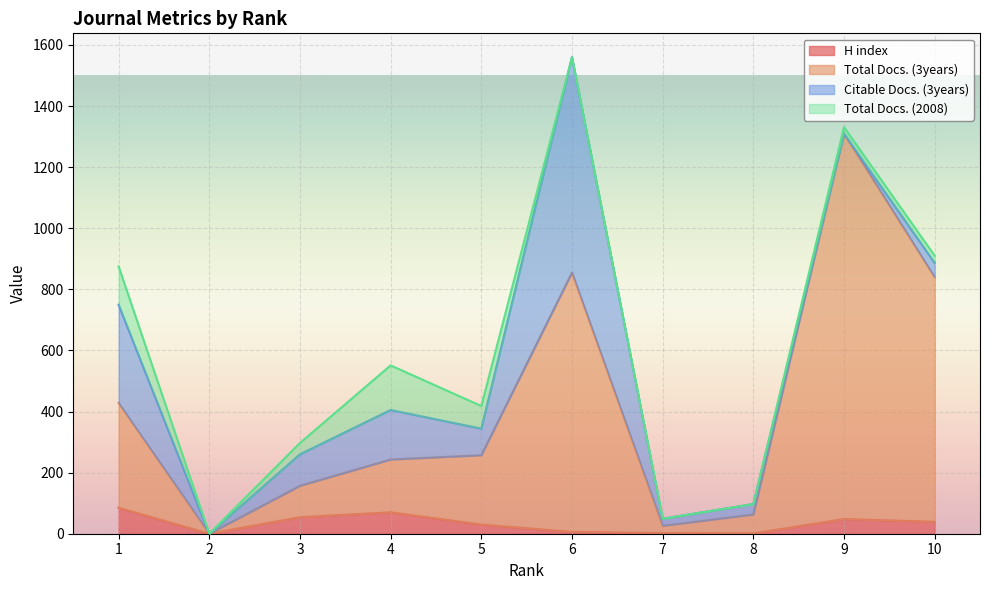

How many interior local valleys does the H index series have?

2